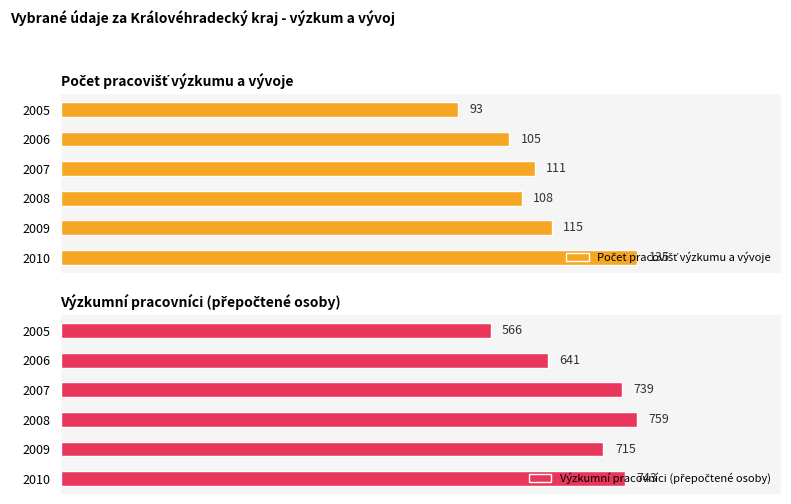

List the labels in order of Výzkumní pracovníci (přepočtené osoby) value, largest first.

2008, 2010, 2007, 2009, 2006, 2005